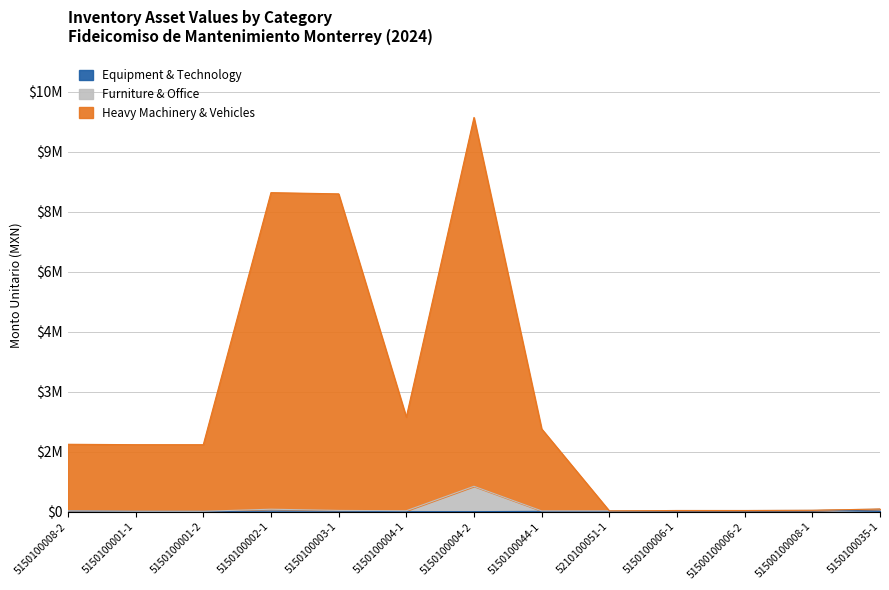

Which label corresponds to the largest value in the chart?

5150100004-2